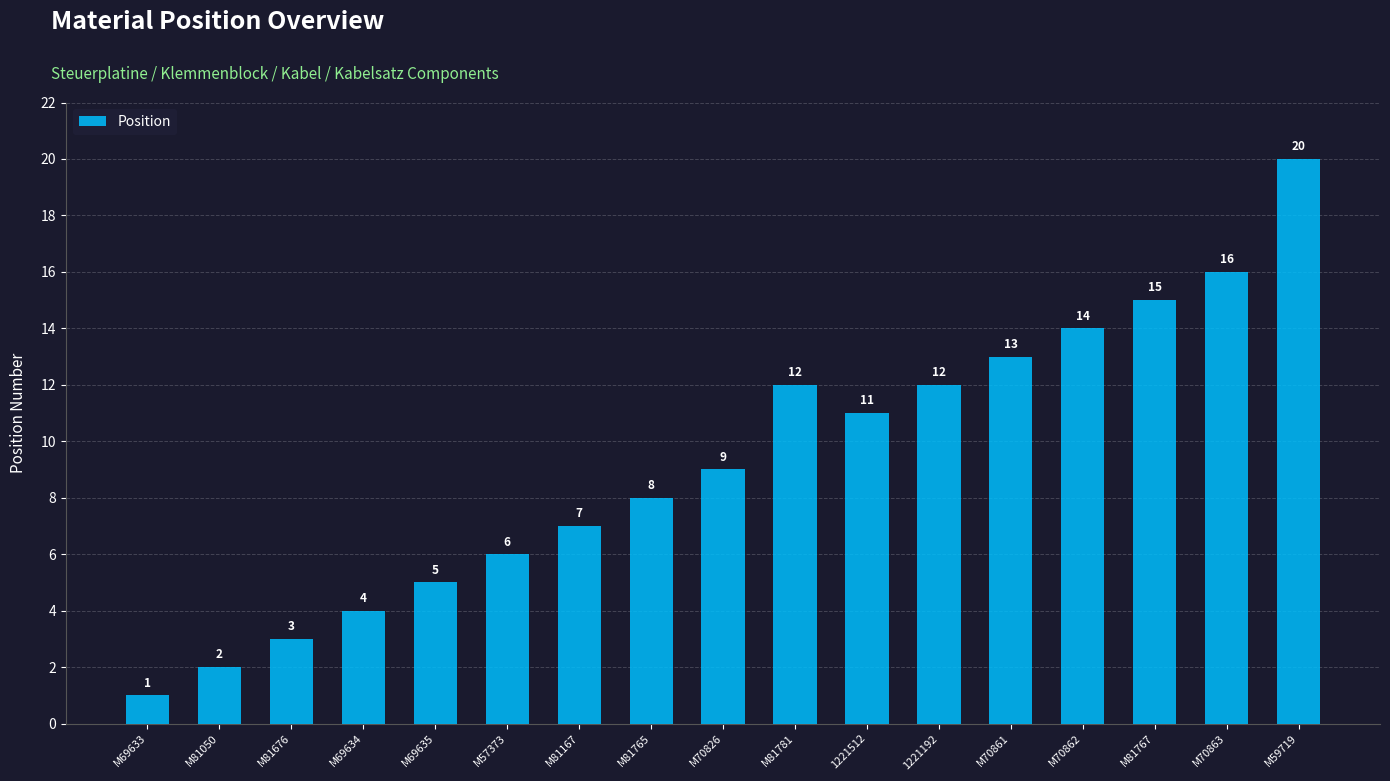

What is the smallest value displayed?

1